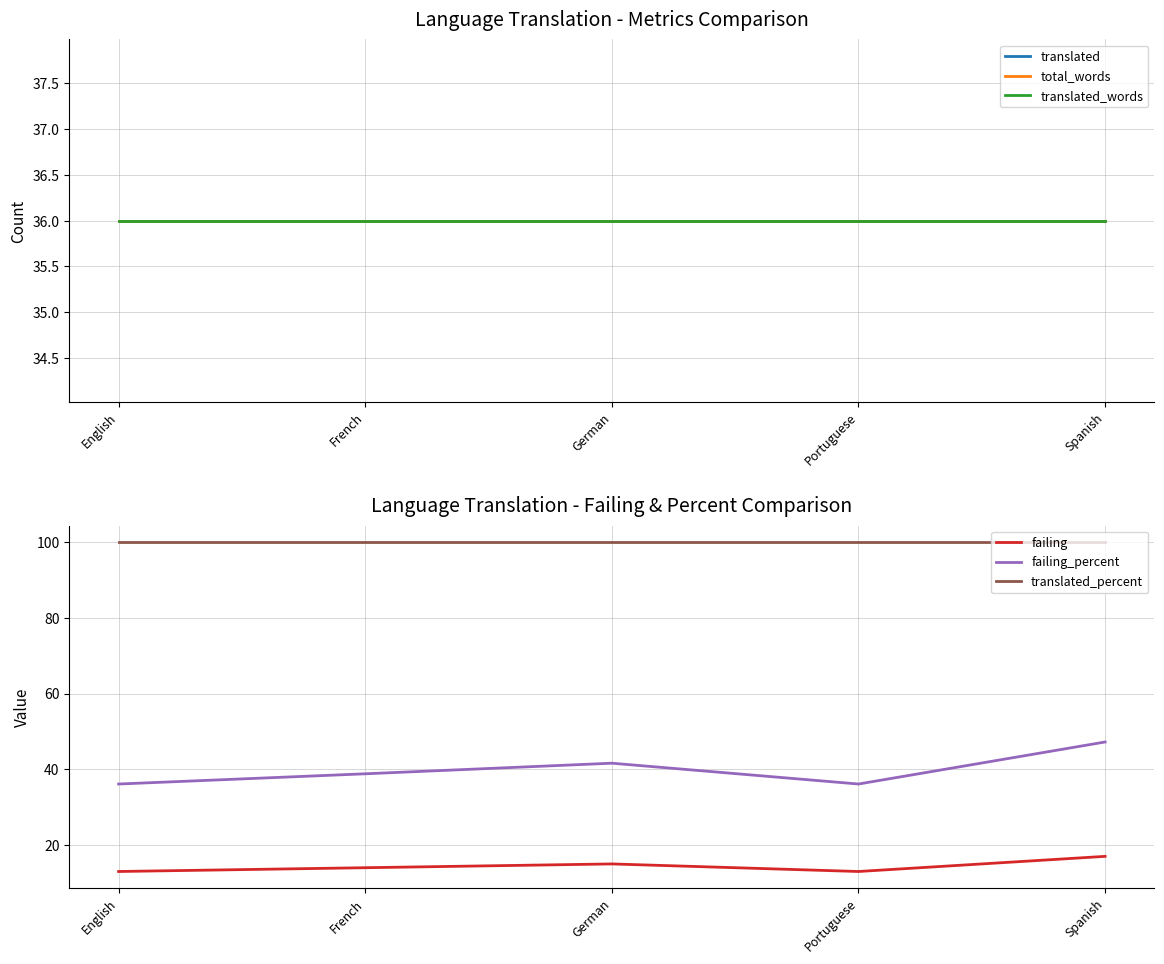

Is it true that failing_percent equals 22.3 at French?

False